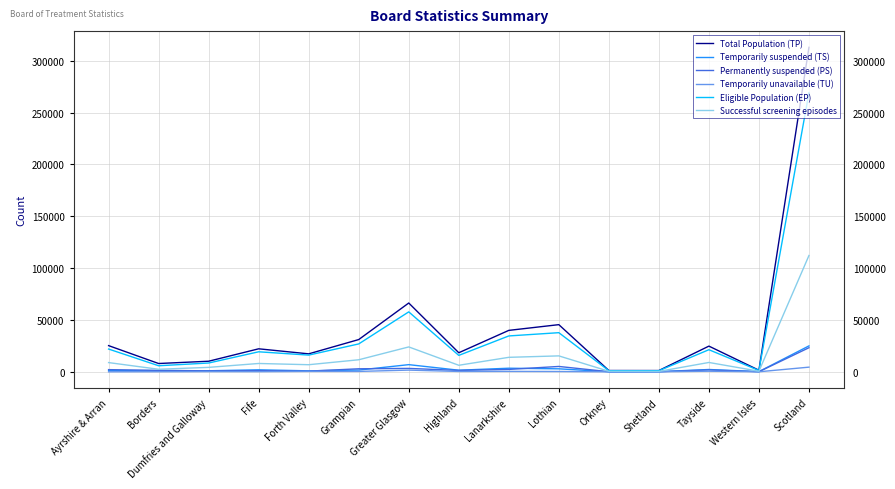

How many distinct data groups are displayed?

6